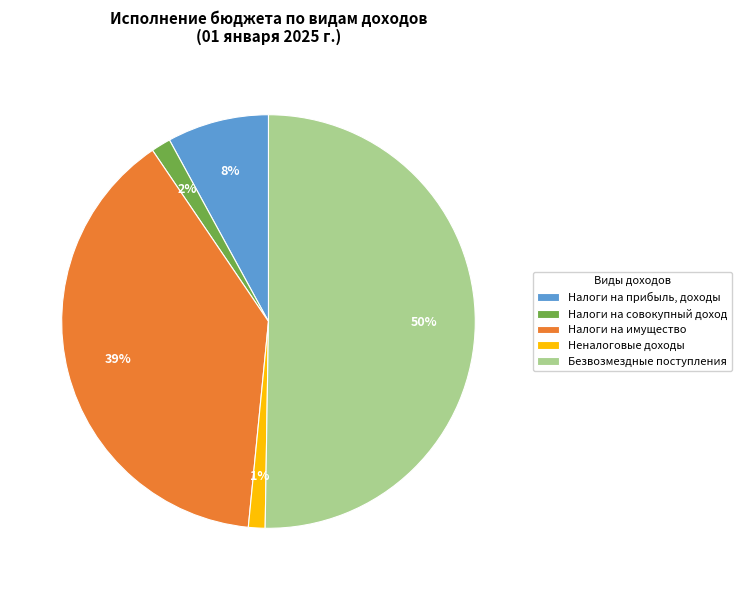

How many segments does this pie chart have?

5